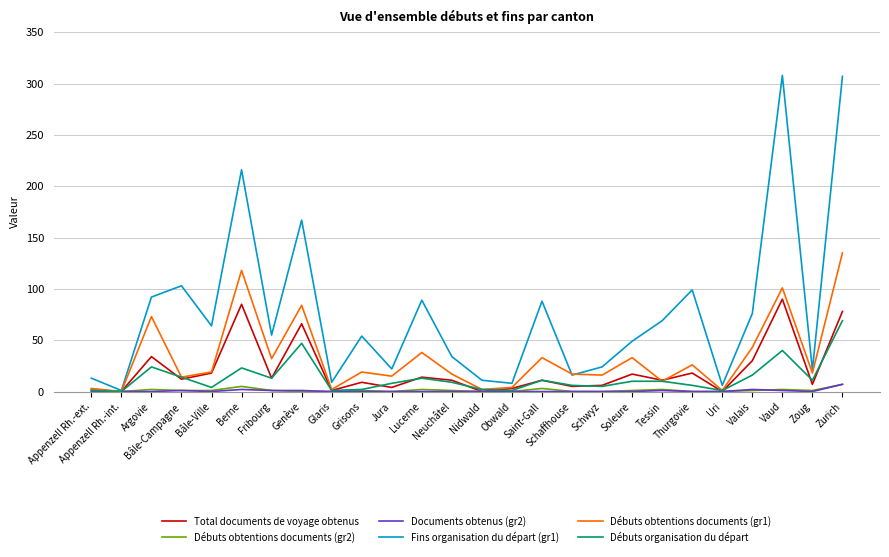

How many values in the Débuts organisation du départ series are below 10?

13